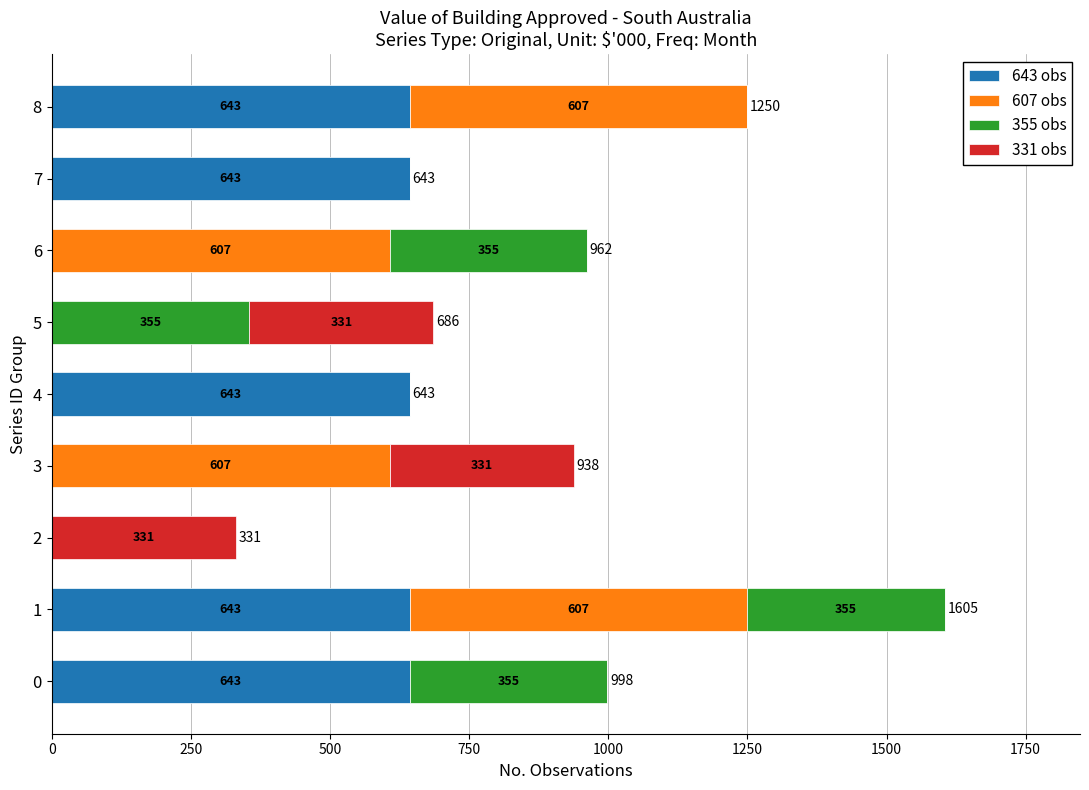

What is the sum of the 643 obs values at 8 and 0?

1286